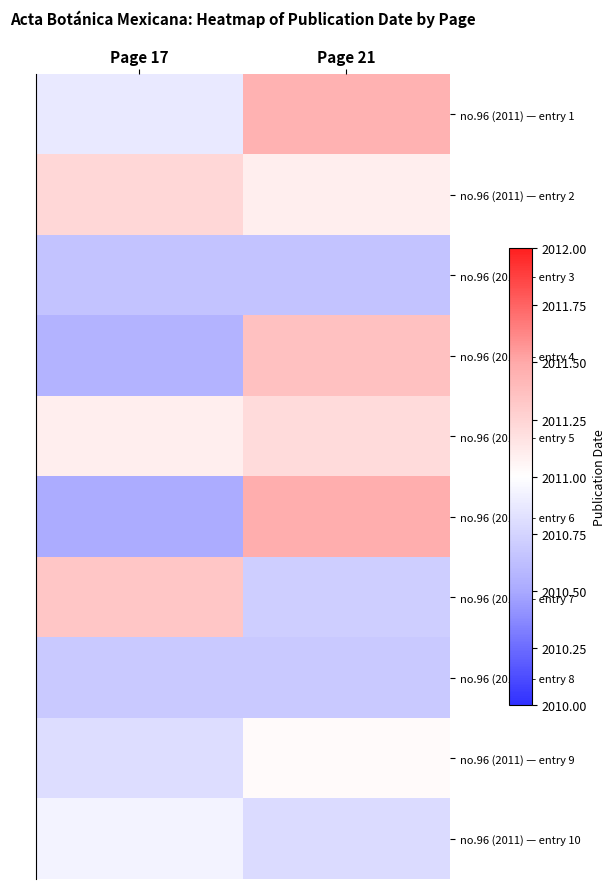

Which series has the largest total across all categories?

no.96 (2011) — entry 2